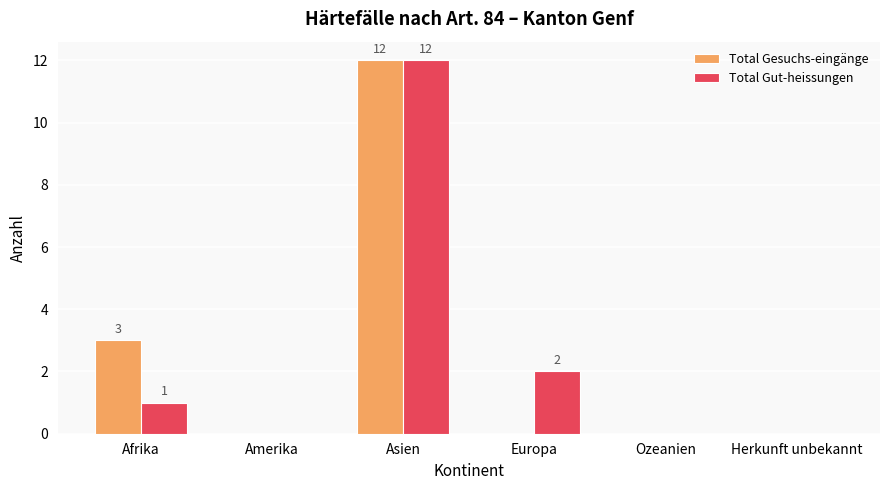

Reading left to right, list all the values displayed in this chart.

Total Gesuchs-eingänge: Afrika=3	Amerika=0	Asien=12	Europa=0	Ozeanien=0	Herkunft unbekannt=0
Total Gut-heissungen: Afrika=1	Amerika=0	Asien=12	Europa=2	Ozeanien=0	Herkunft unbekannt=0